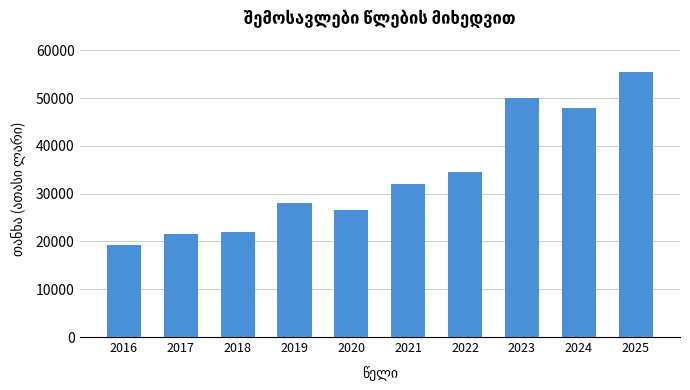

Which category has the highest value across all series?

2025